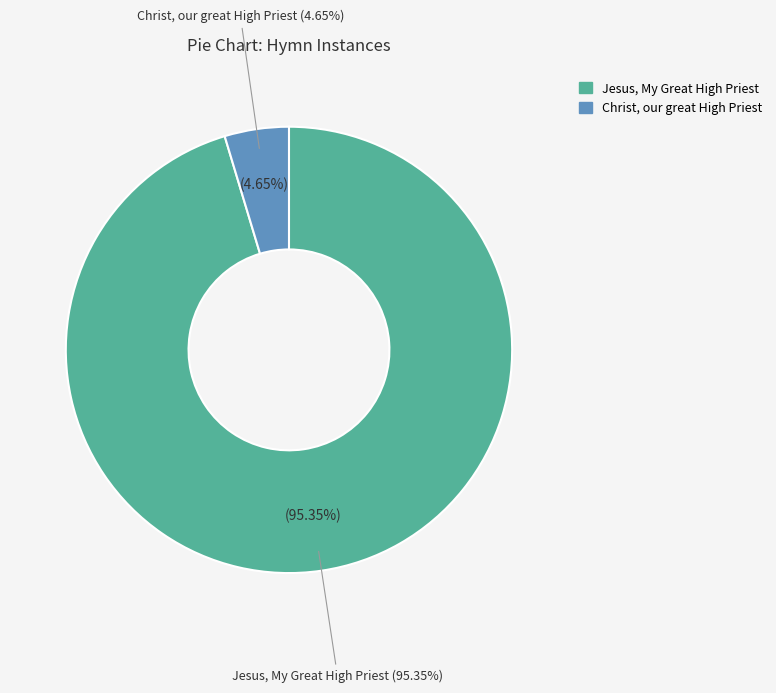

Which has a higher value, Christ, our great High Priest or Jesus, My Great High Priest?

Jesus, My Great High Priest